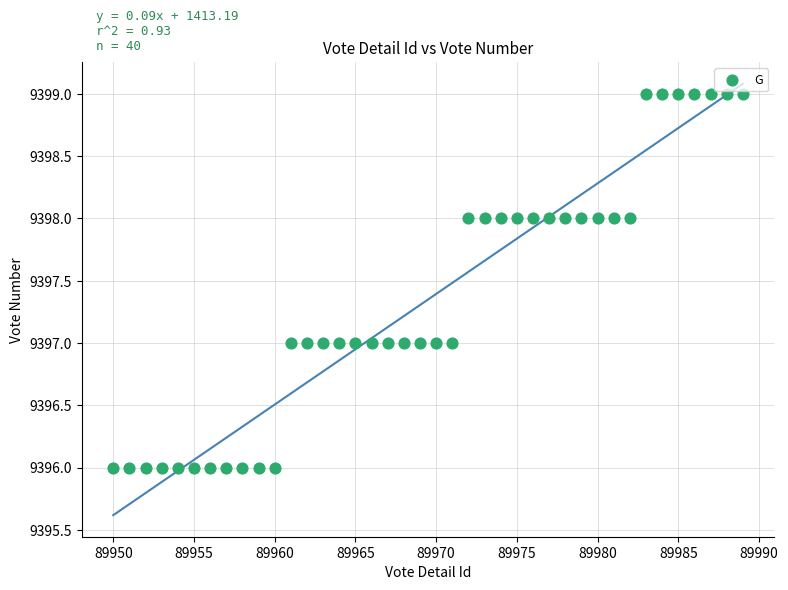

What is the range of X values (max minus min)?

39